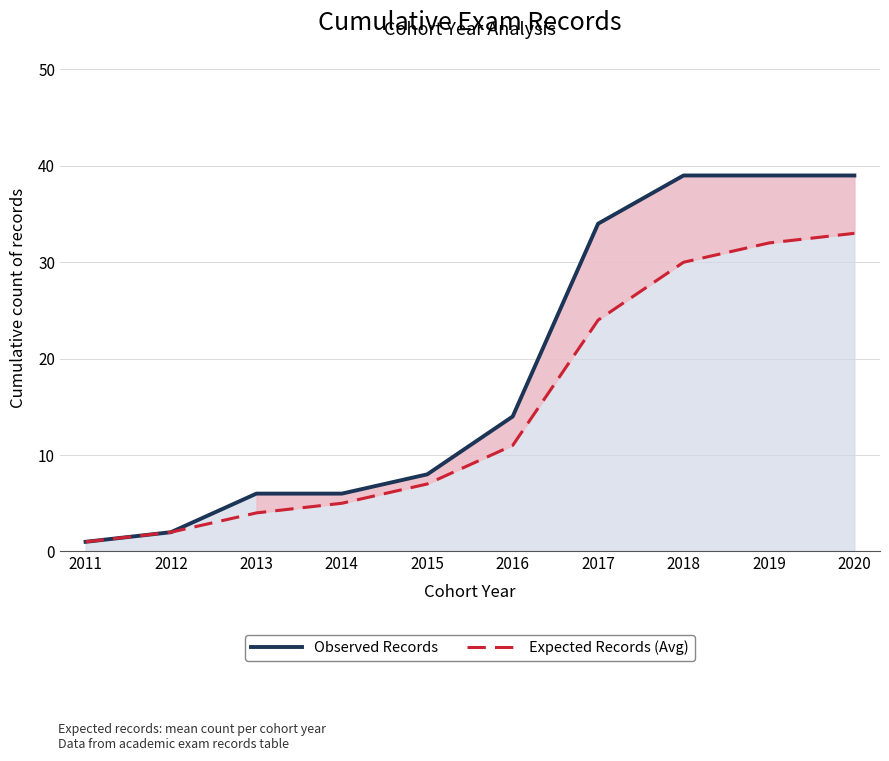

True or false: Observed Records and Expected Records (Avg) cross at least once.

False